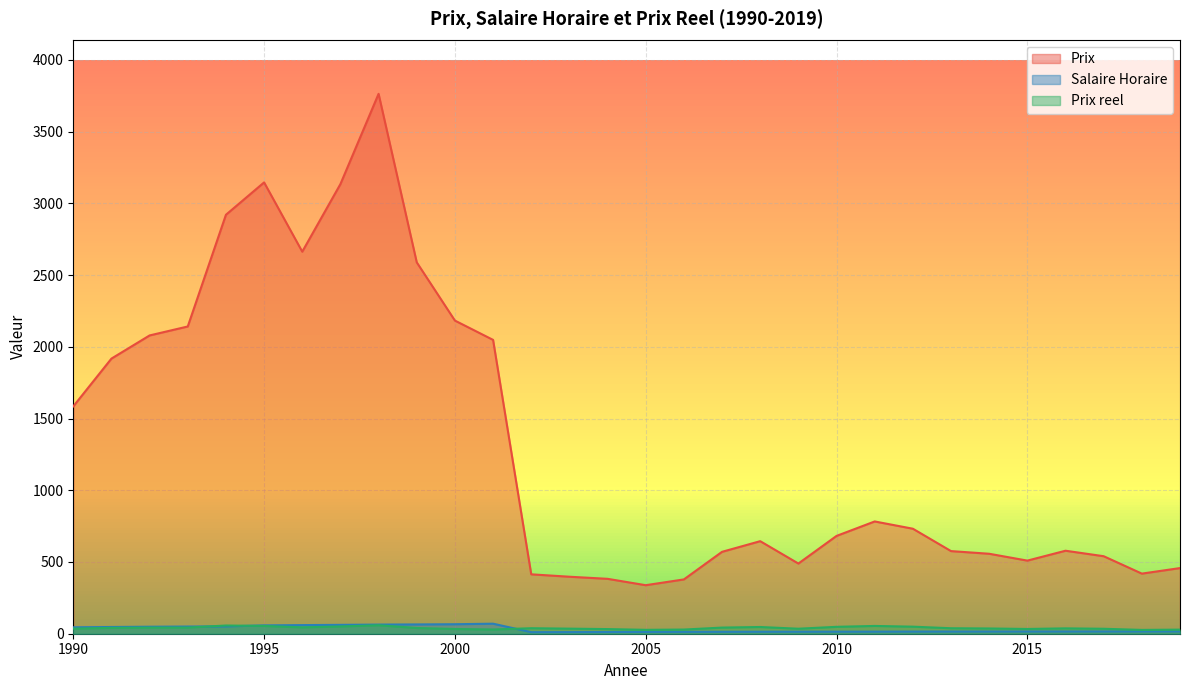

True or false: Prix reel has more than 2 interior local peaks.

True